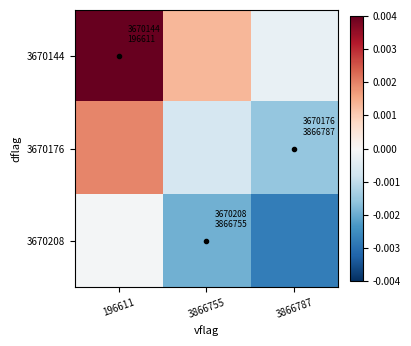

At how many categories does at least one series exceed 0?

2